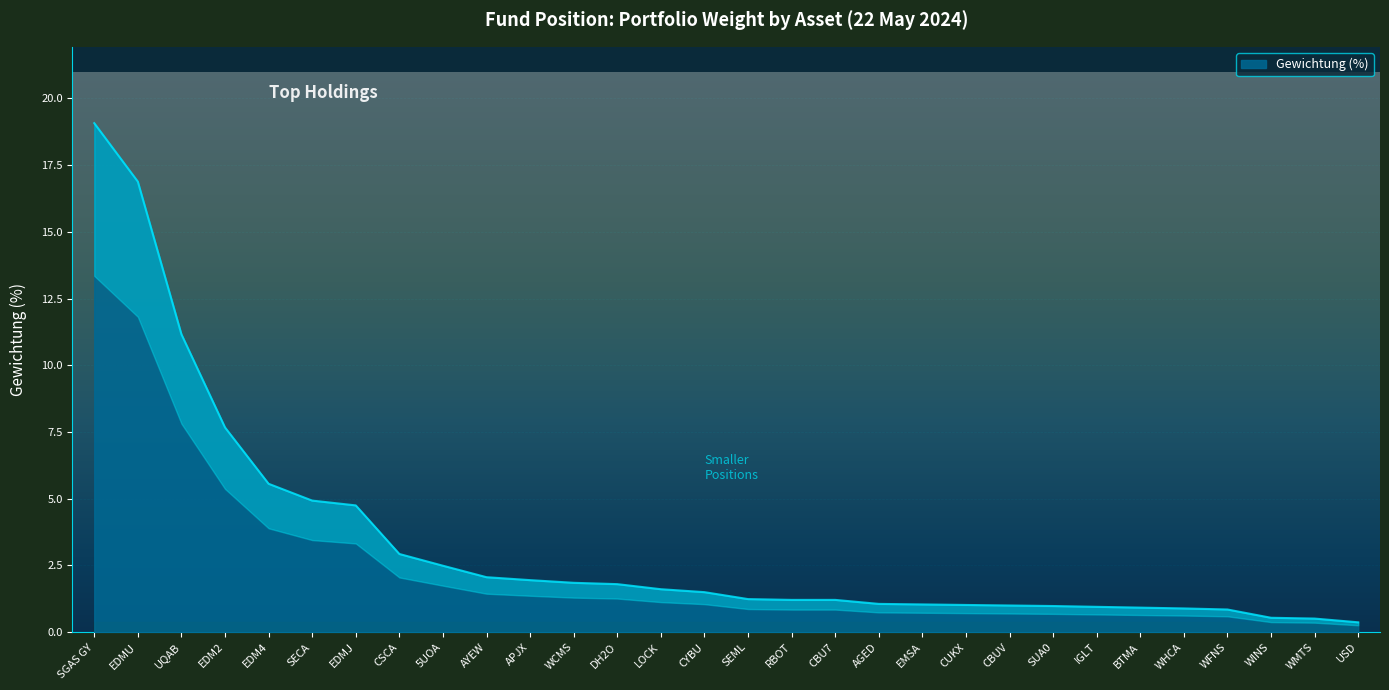

How many distinct data groups are displayed?

1